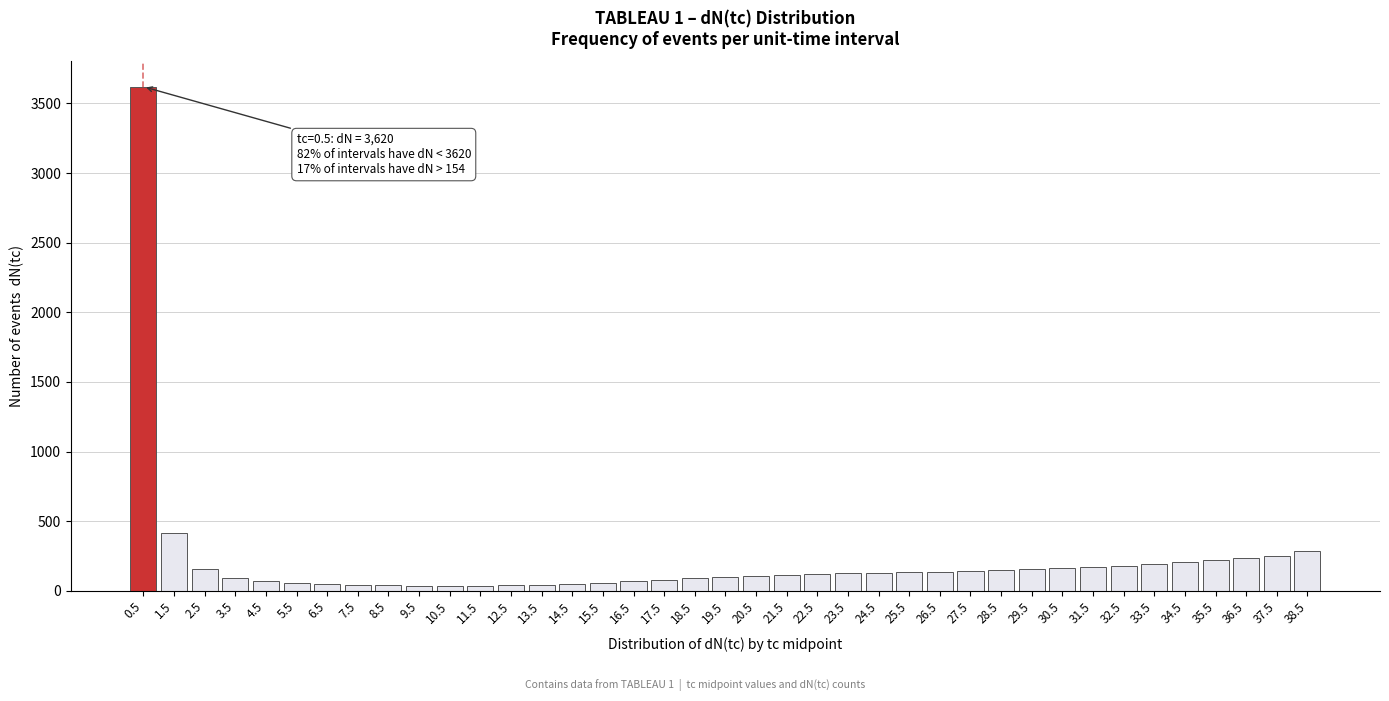

What is the difference between the maximum and second lowest values?

3582